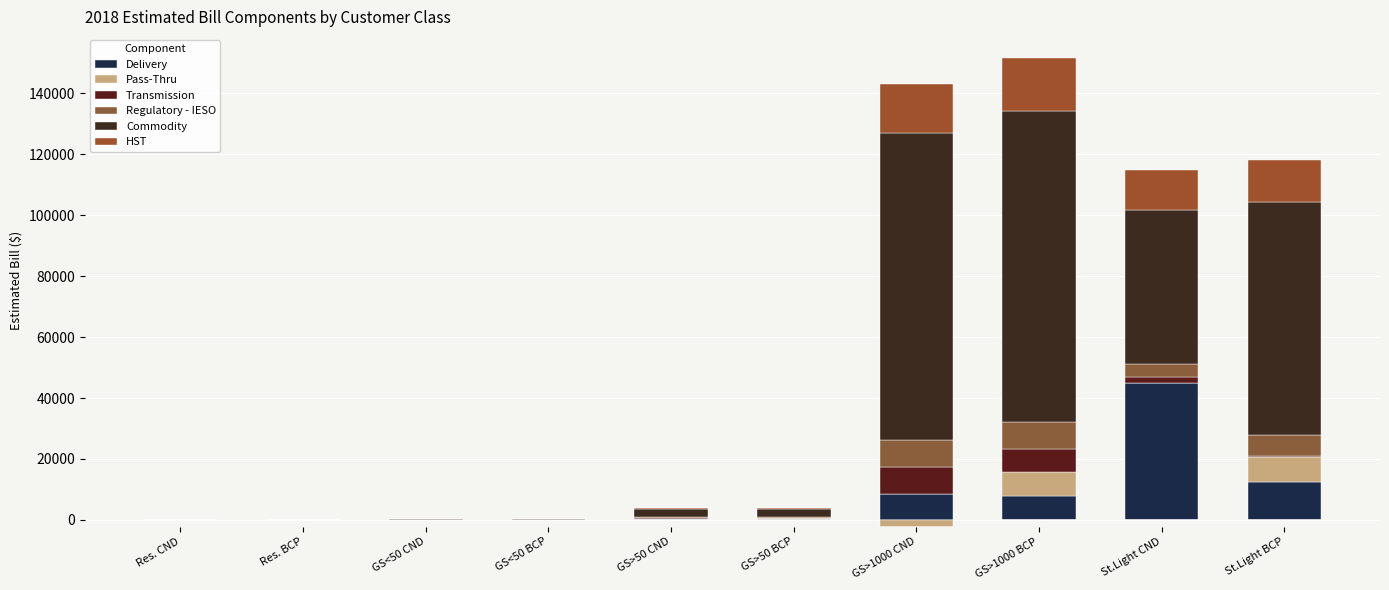

What is the difference between the Regulatory - IESO values at GS>50 BCP and GS<50 BCP?

213.7